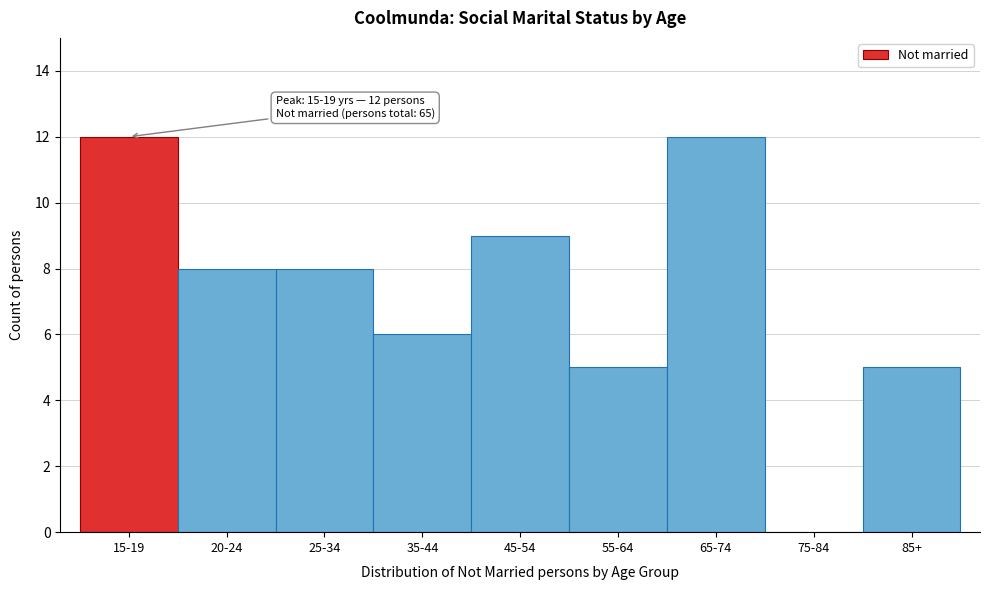

Reading right to left, extract all data points from this chart.

85+=5	75-84=0	65-74=12	55-64=5	45-54=9	35-44=6	25-34=8	20-24=8	15-19=12